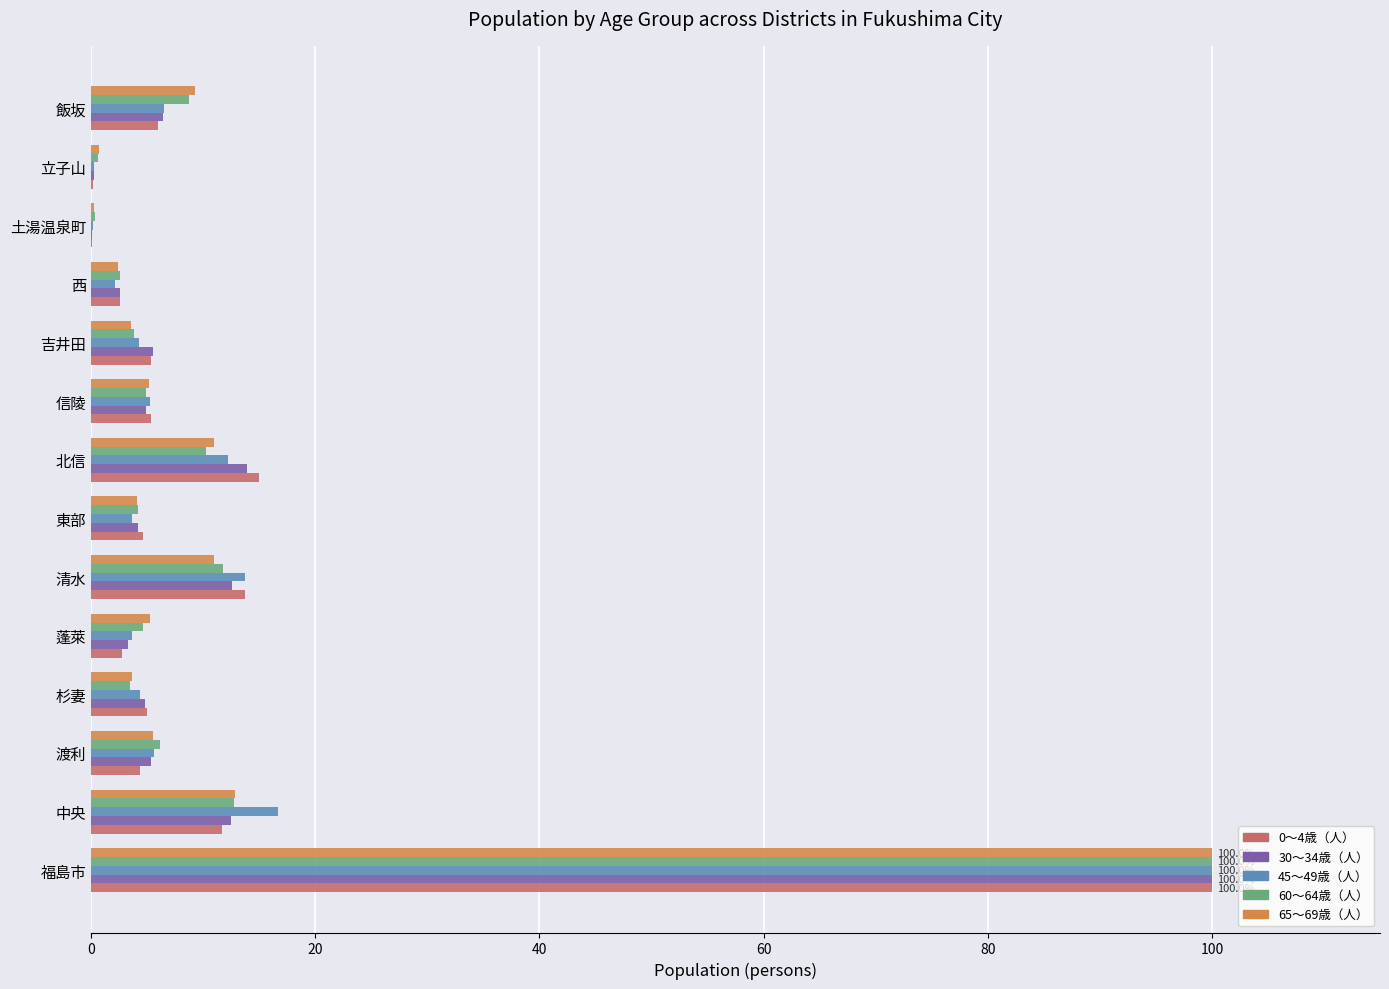

At which label is 60～64歳（人） closest to 50?

中央